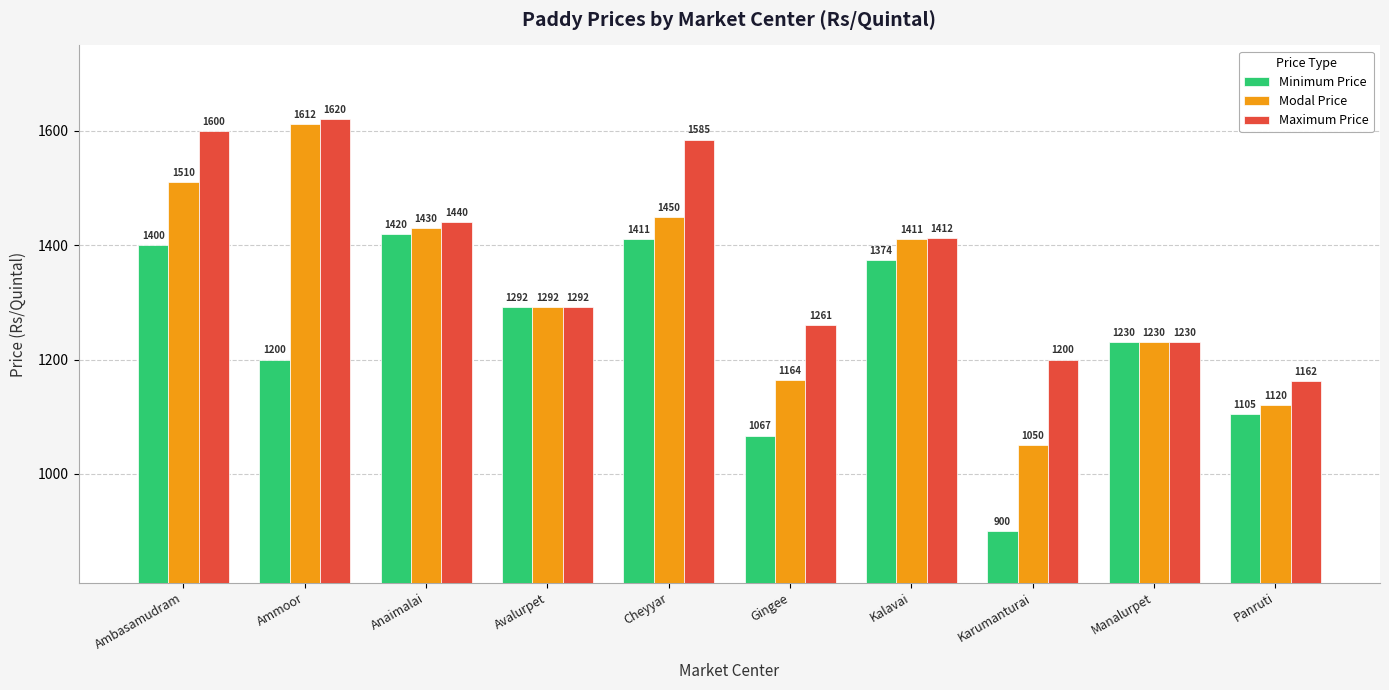

What position from the right is Cheyyar?

6